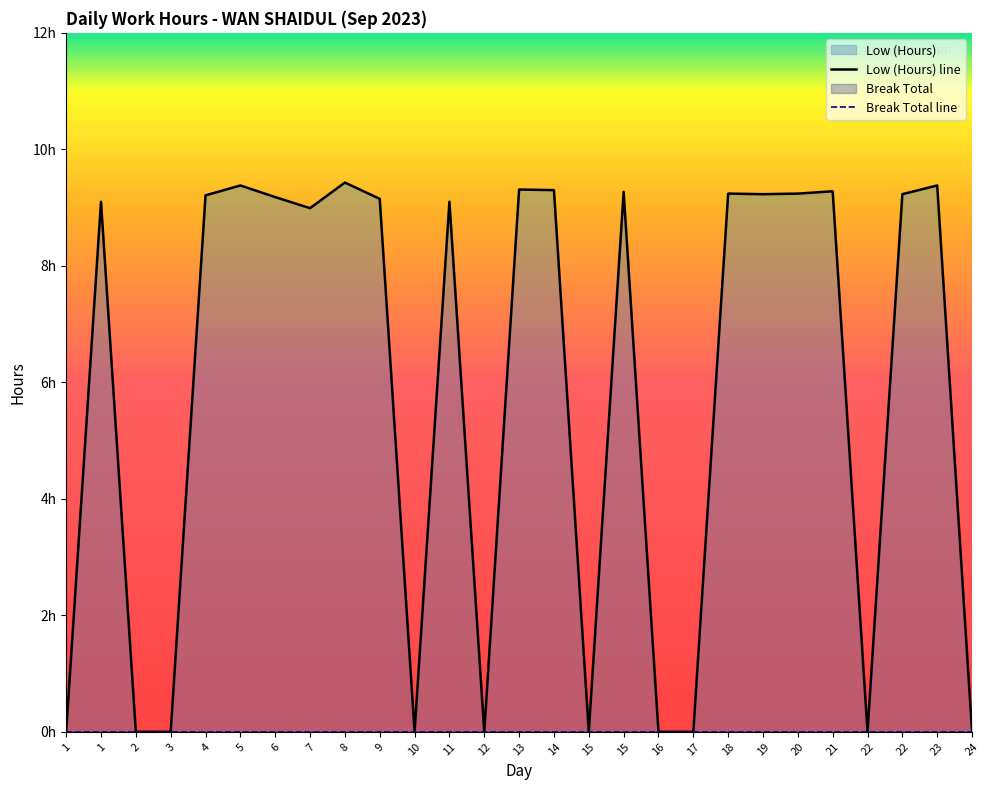

True or false: Break Total line and Low (Hours) line intersect in this chart.

False